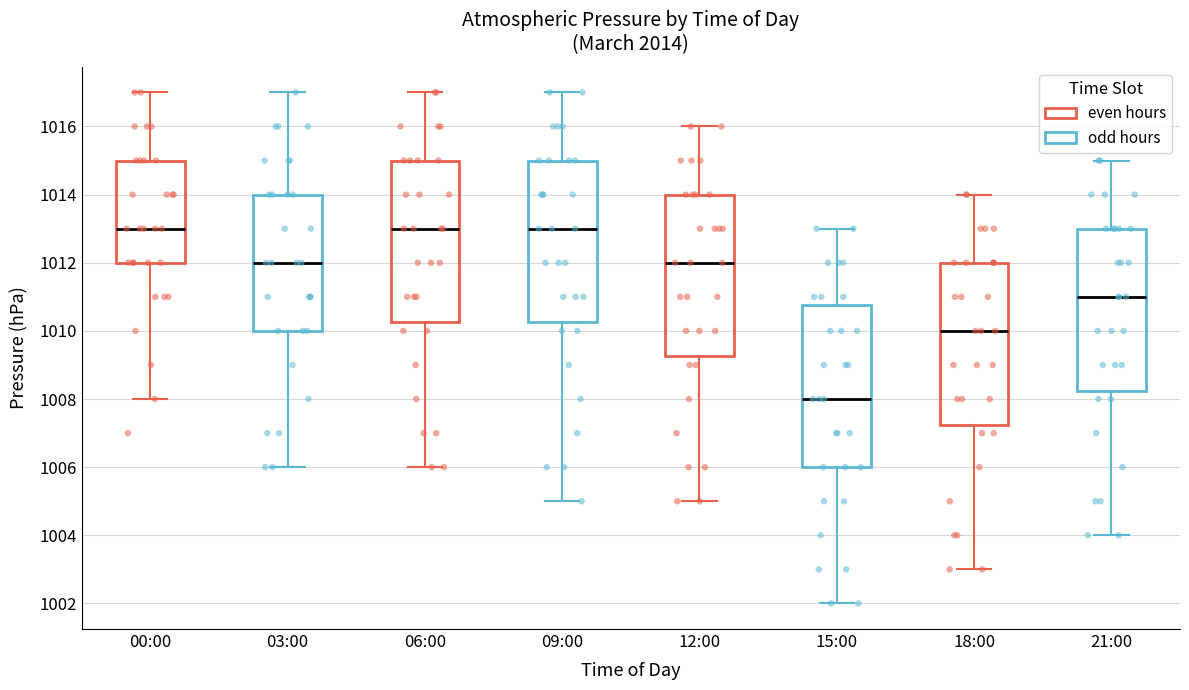

Where does the median line of the box for 12:00 sit on the y-axis? The values are not printed on the chart, so give them approximately, as read against the axis.

1012.0